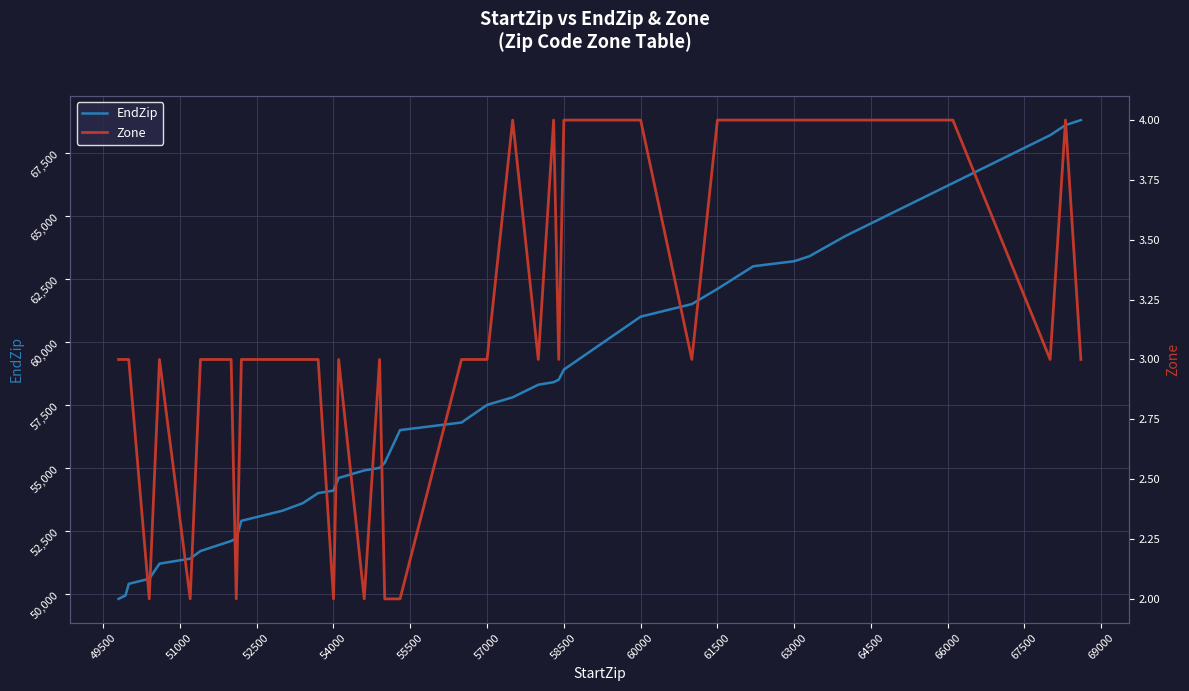

What is the lowest value of the EndZip series?

49802